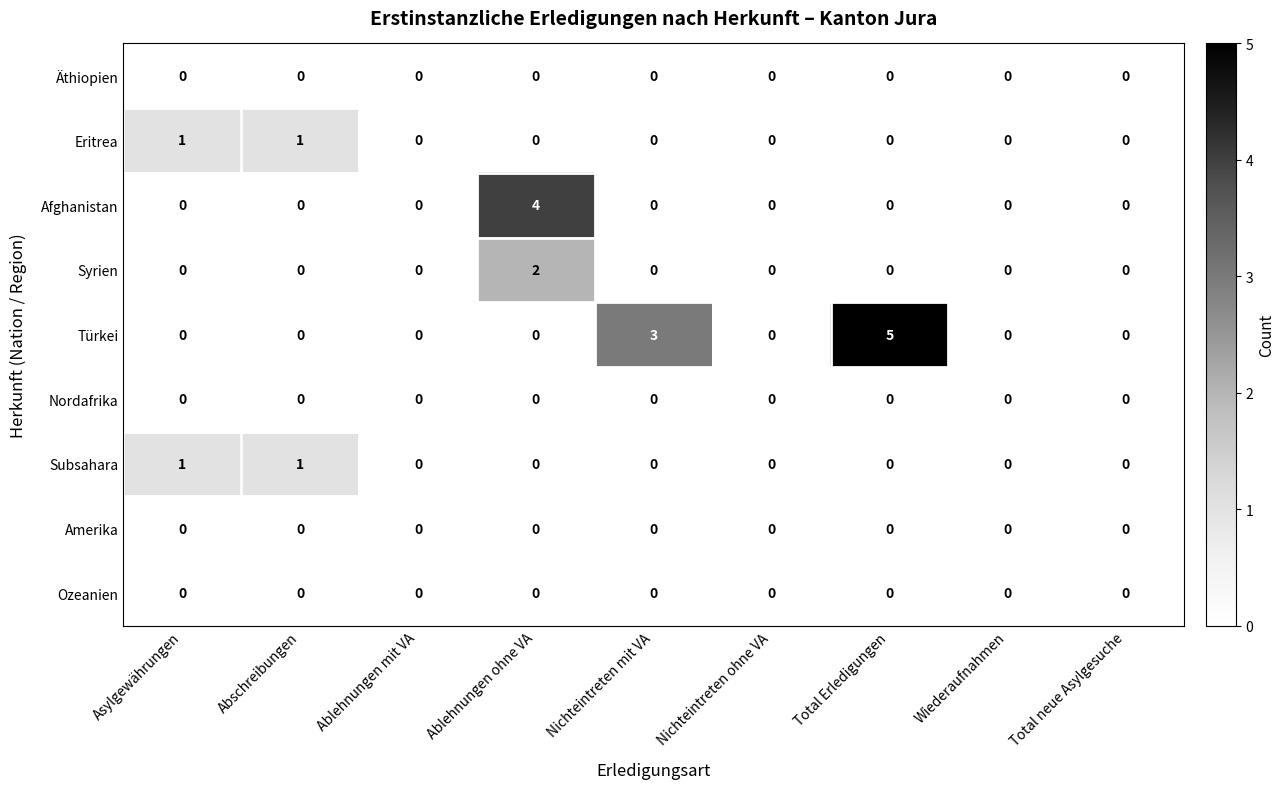

What is the greatest value displayed?

5